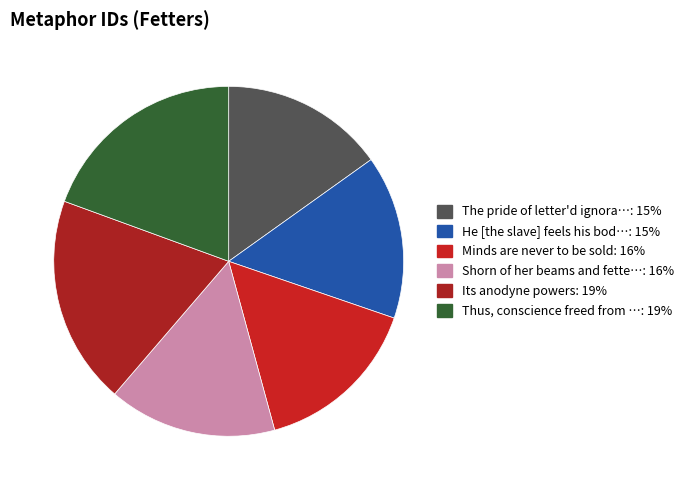

Which slice is the largest?

Thus, conscience freed from ev'ry clog